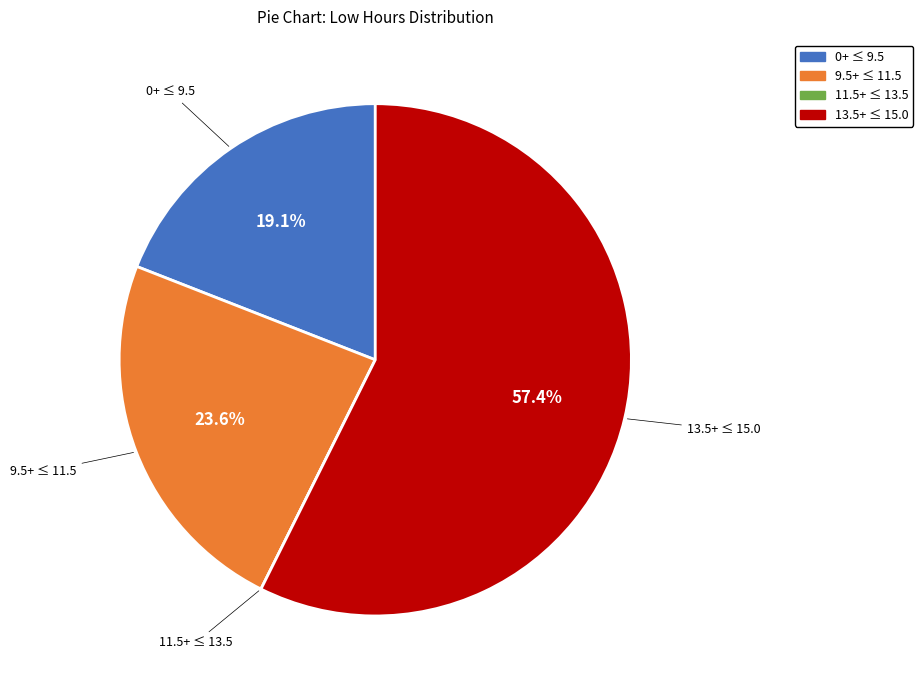

Is there a majority slice in this chart?

Yes